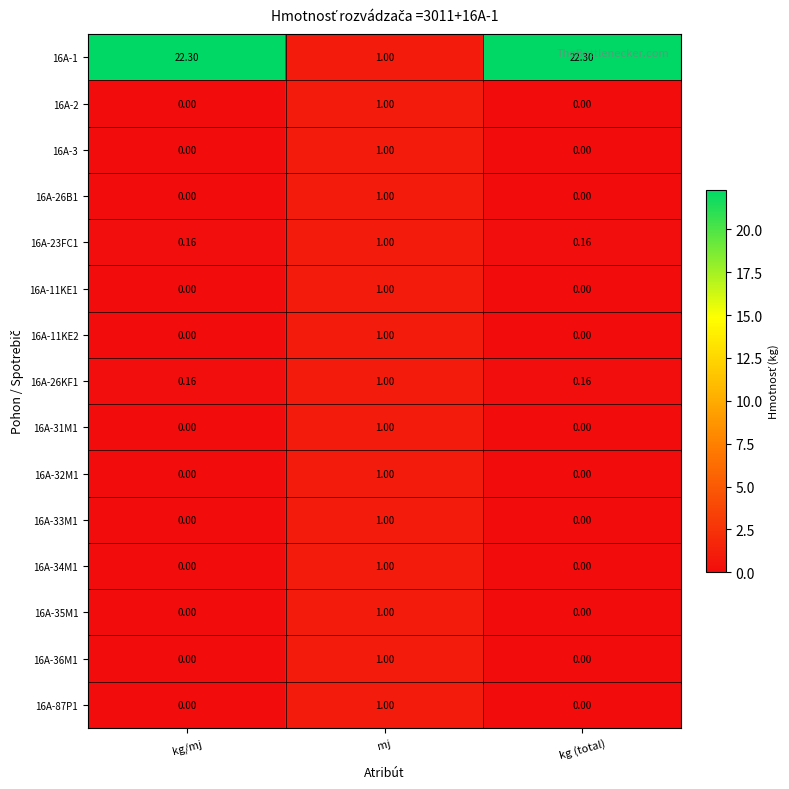

At which label does 16A-1 first exceed 22?

kg/mj